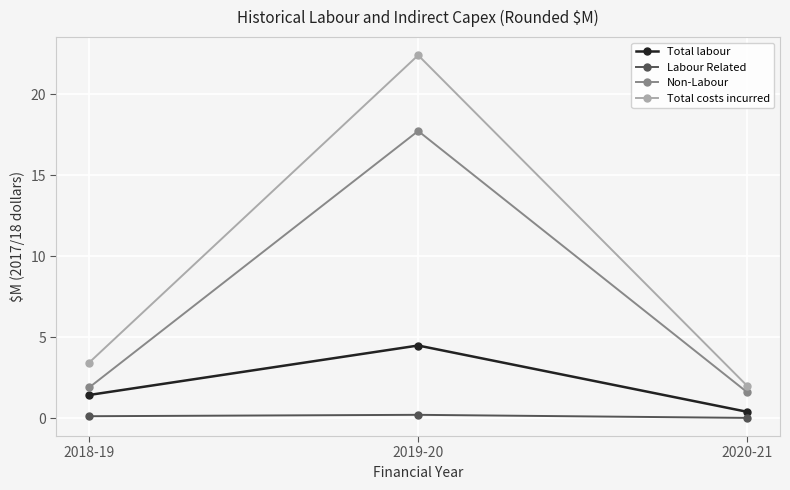

Is the value of Total costs incurred at 2019-20 greater than the value of Non-Labour at 2019-20?

Yes